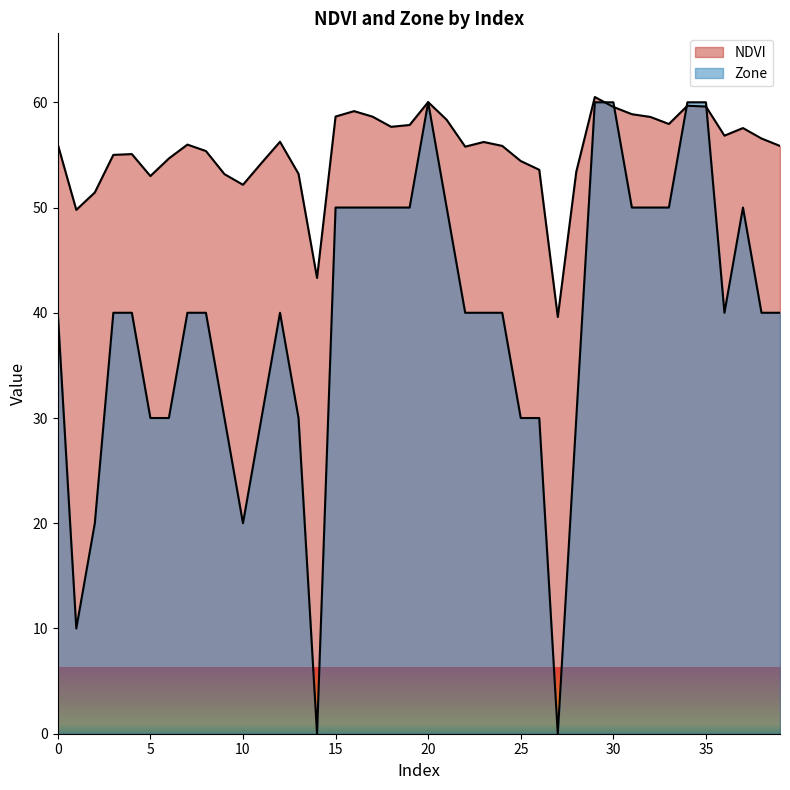

Where do NDVI and Zone first cross each other?

29 and 30